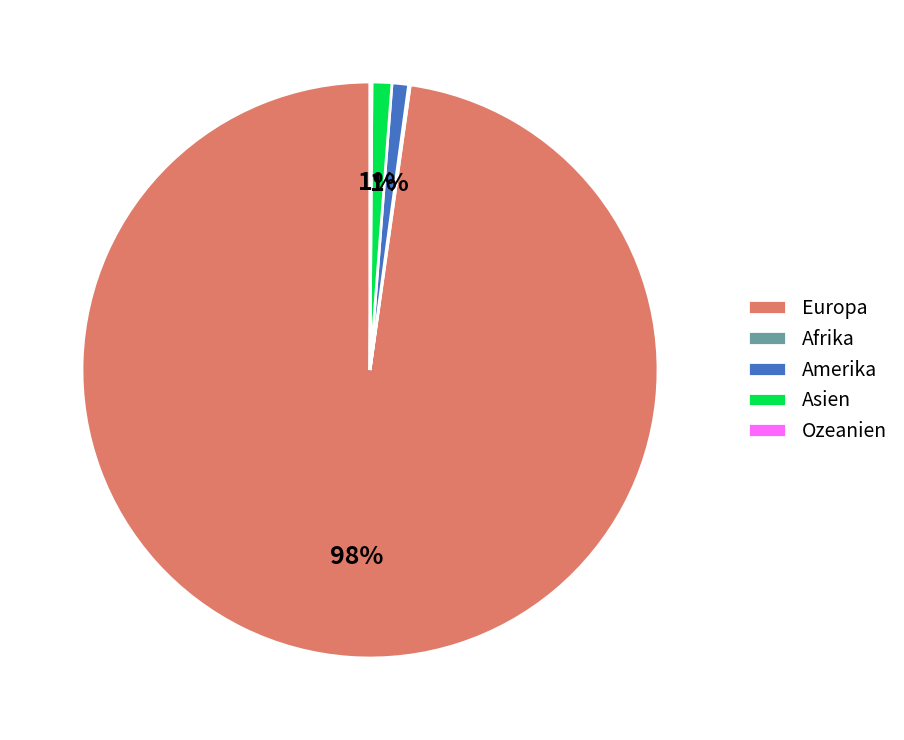

Does Asien account for over 50% of the chart?

No